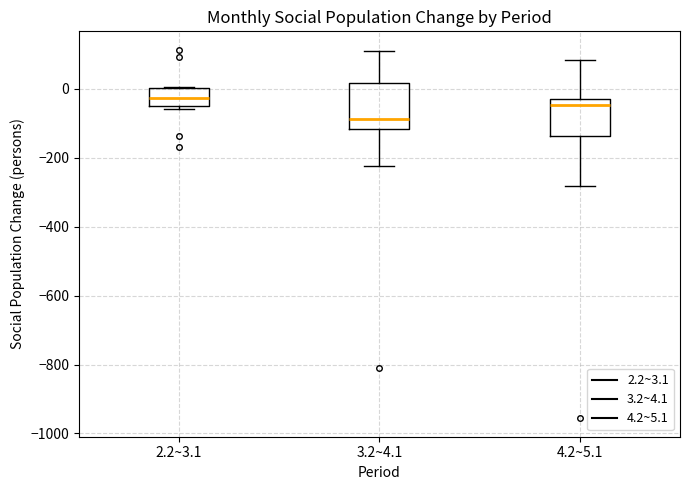

Comparing the boxes themselves (not the whiskers), which one is the tallest?

3.2~4.1